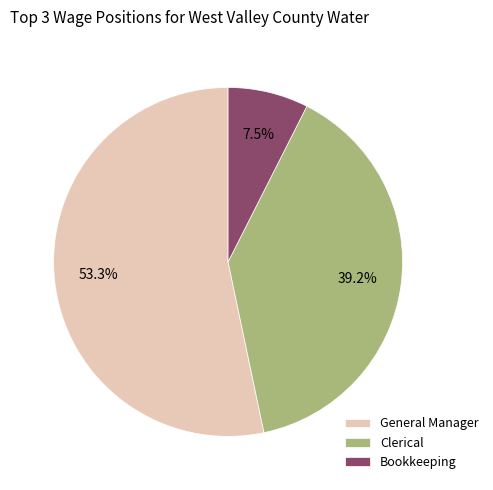

Which category has the smallest portion of the pie?

Bookkeeping